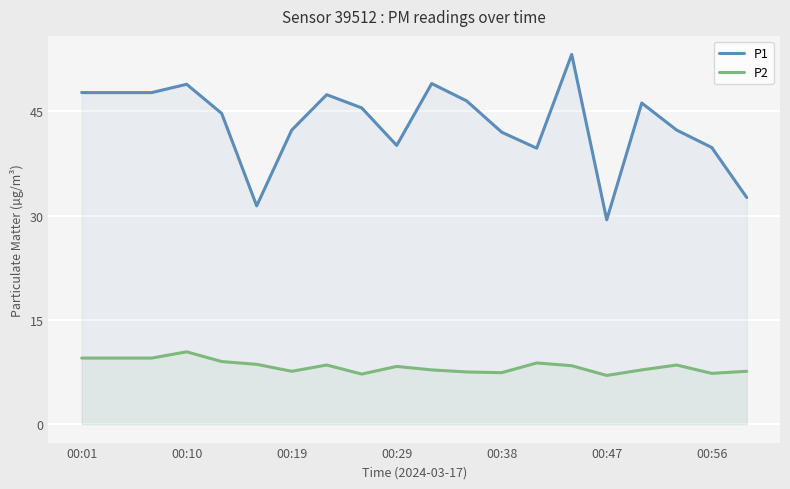

True or false: P2 and P1 cross at least once.

False